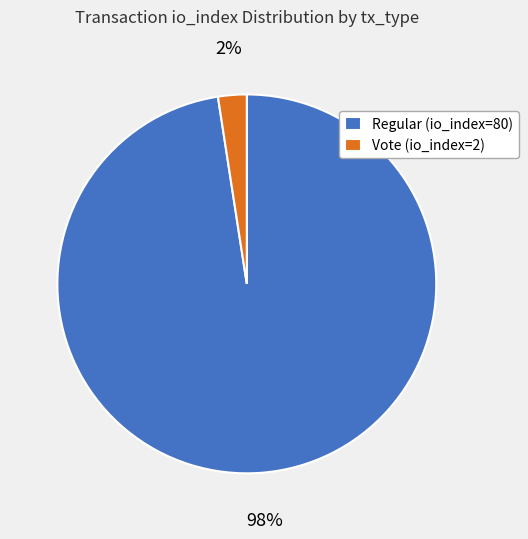

True or false: Vote (io_index=2) accounts for 2% of the total.

True